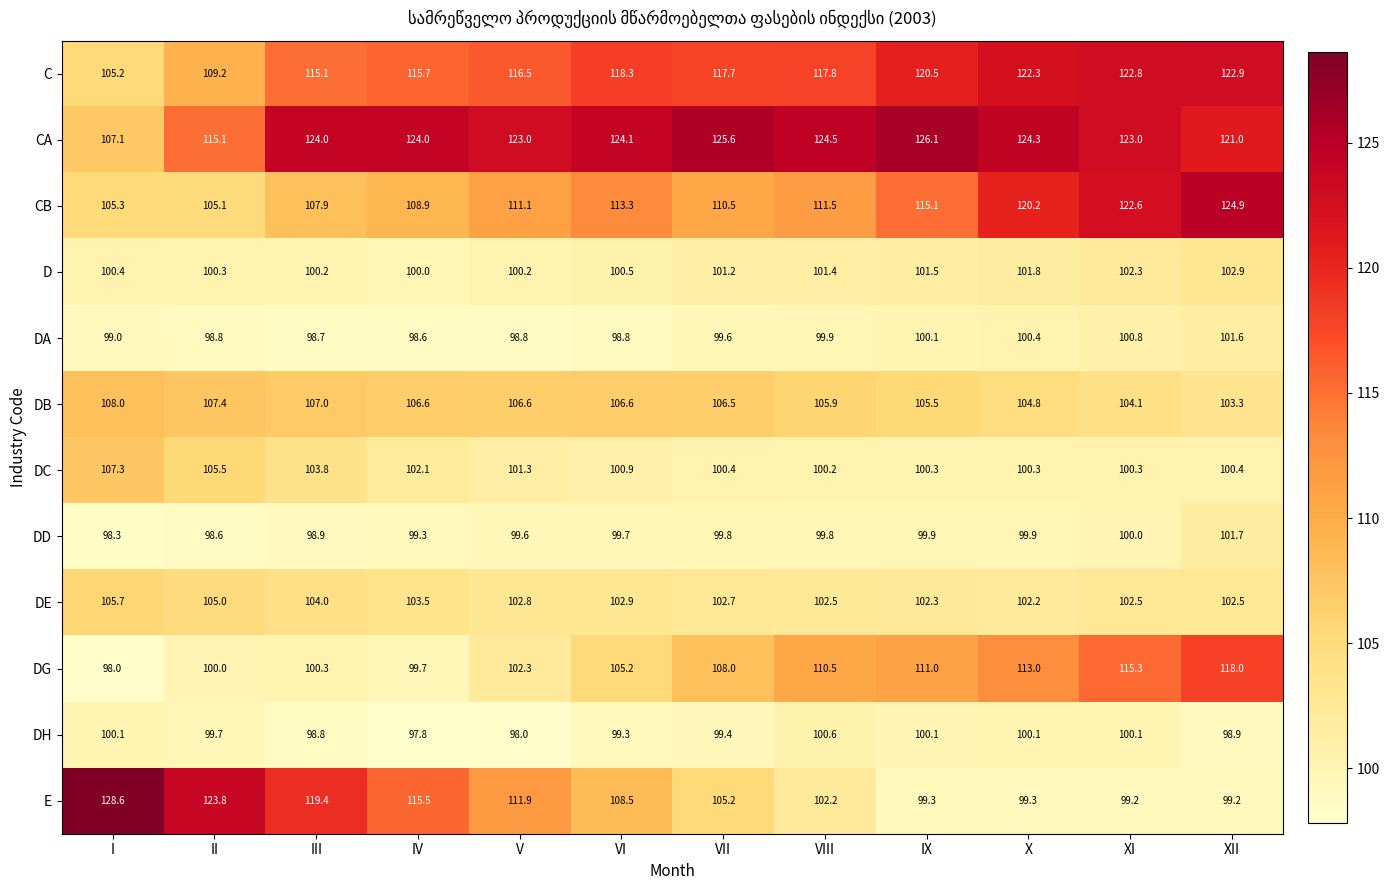

Which label corresponds to the smallest value in the chart?

IV